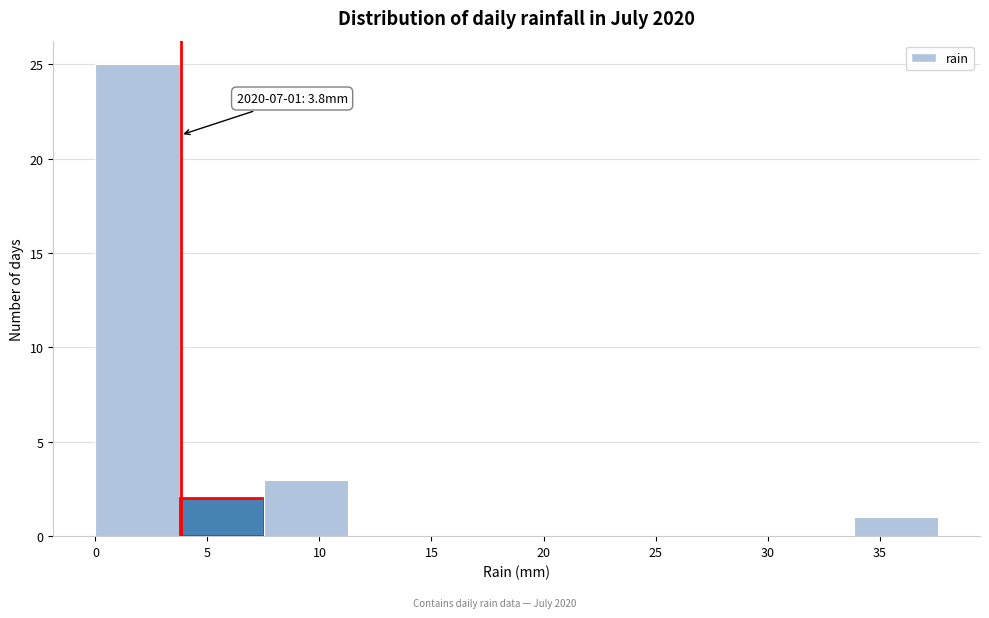

Which range on the x-axis has the tallest bar?

0.0 to 4.0